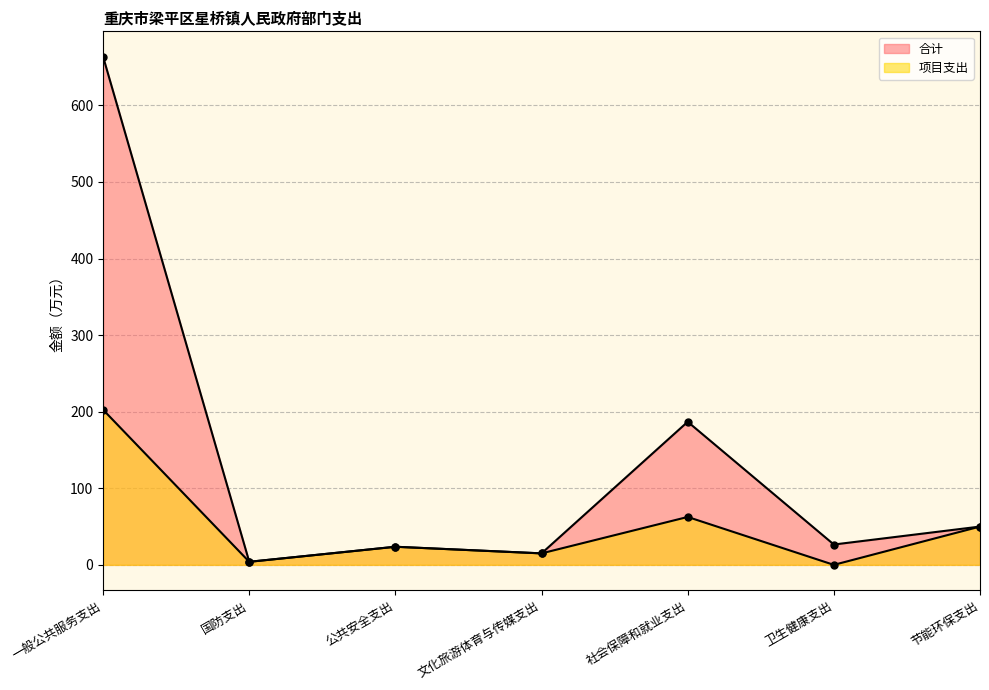

At which label does 合计 first exceed 26?

一般公共服务支出